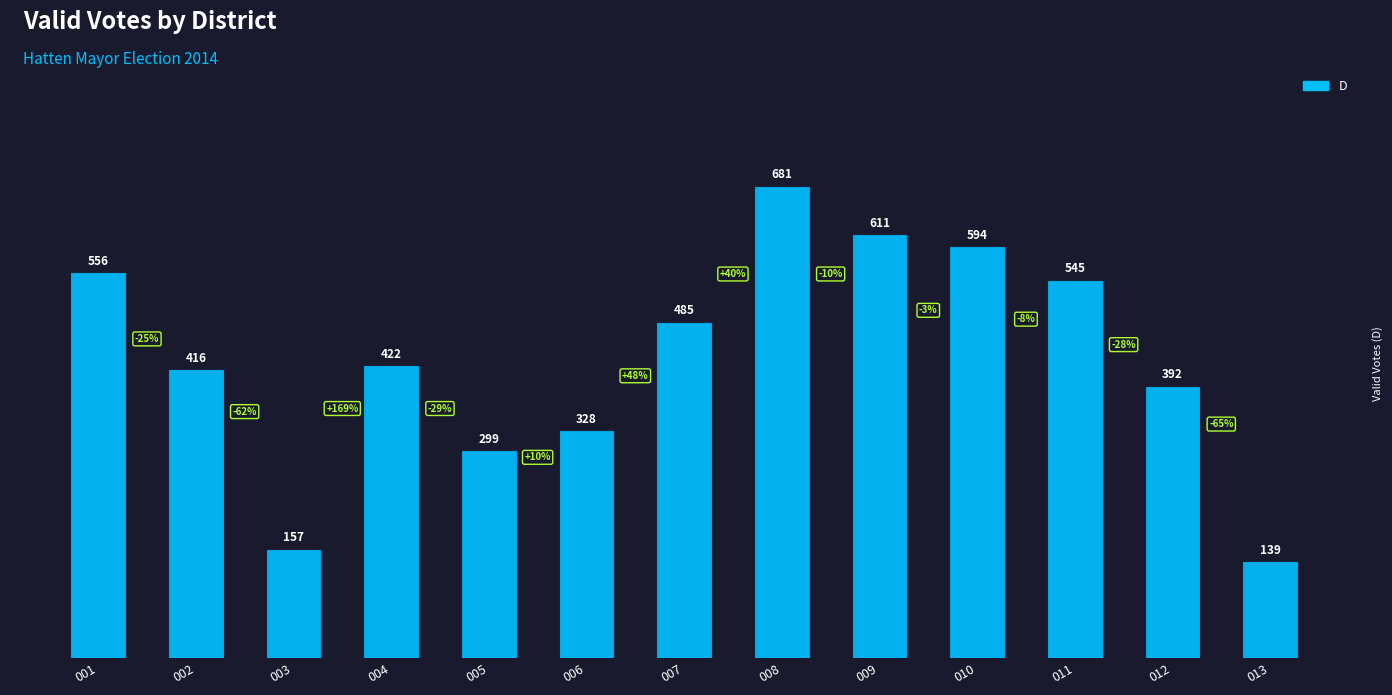

The chart shows a value of 594 at 010. True or false?

True